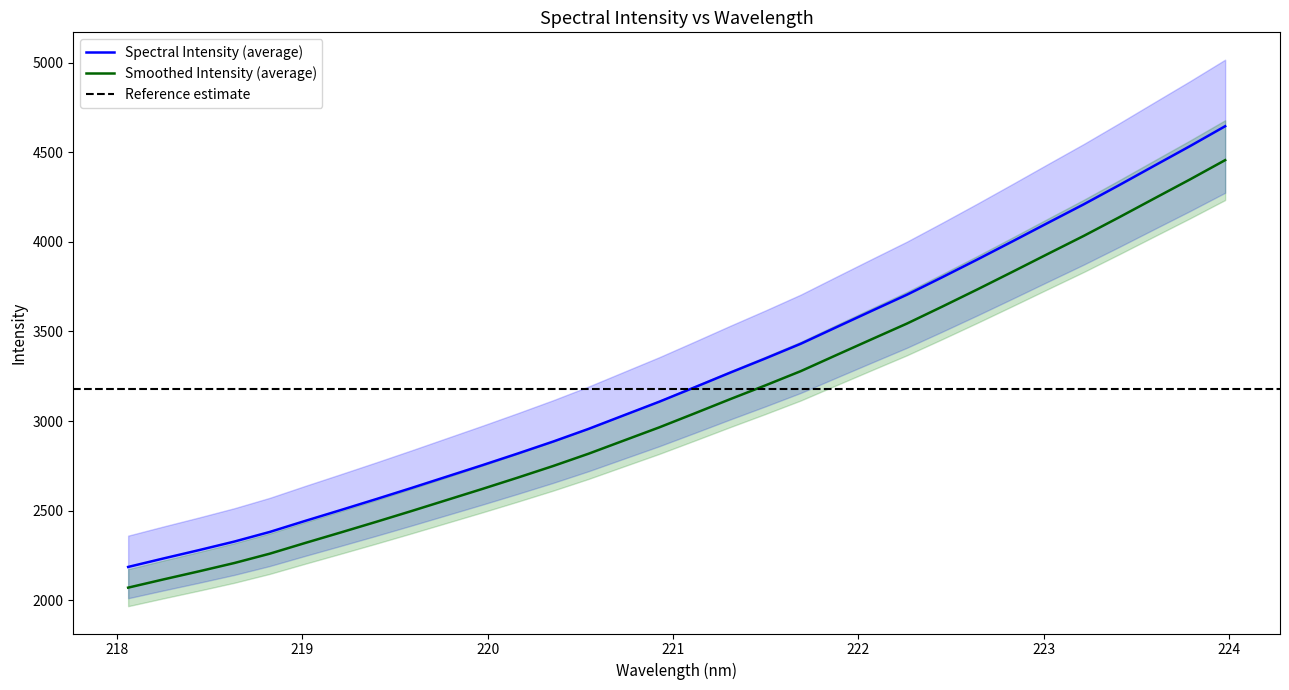

What is the sum of all values?

103818.4